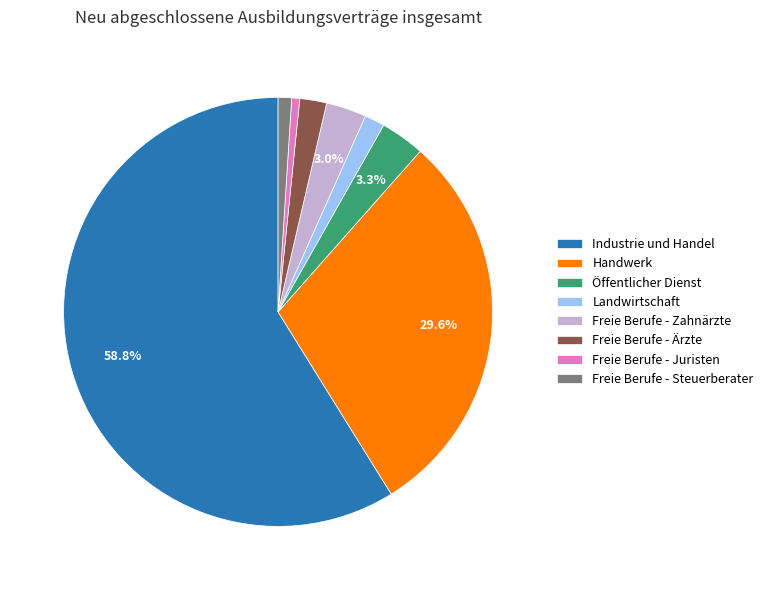

The Freie Berufe - Zahnärzte slice represents 3% of the pie. True or false?

True